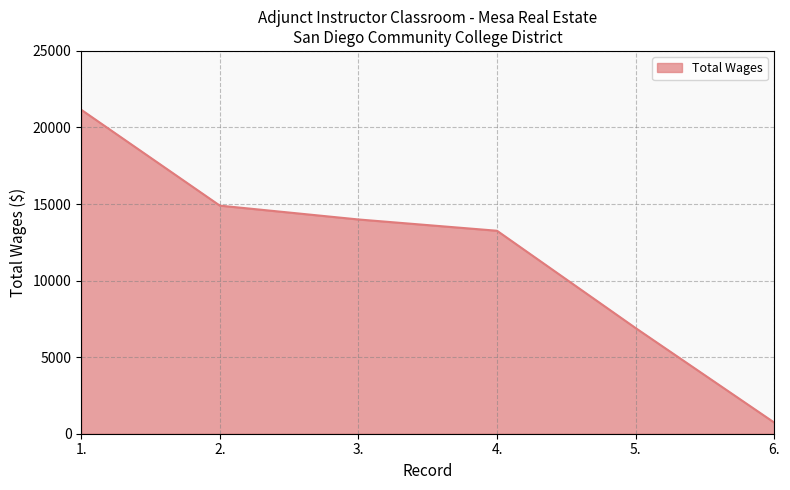

List the labels in order of value, largest first.

1., 2., 3., 4., 5., 6.